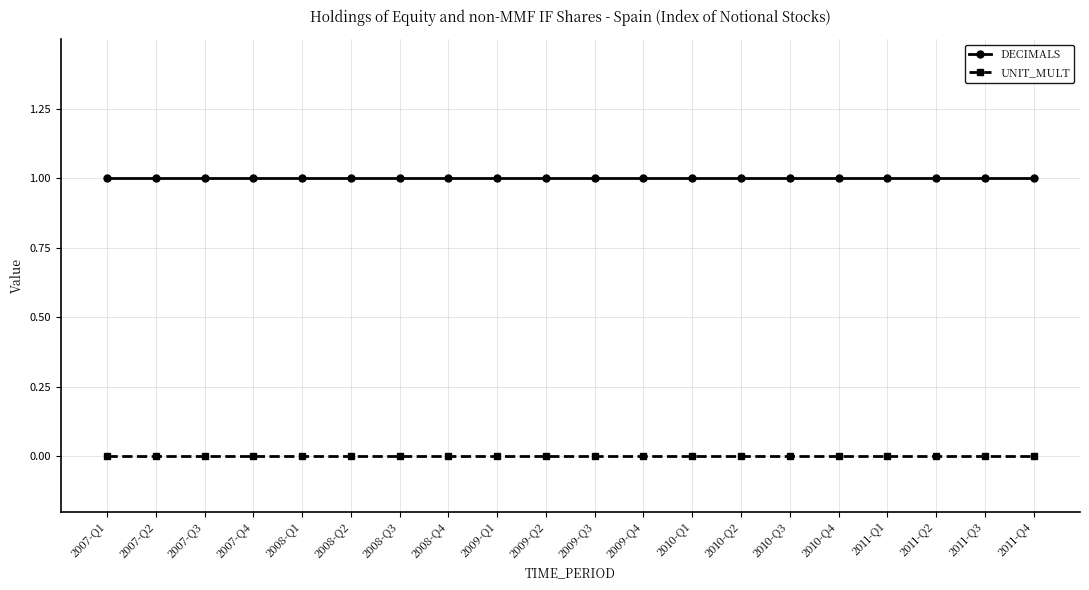

How many lines are shown in the chart?

2